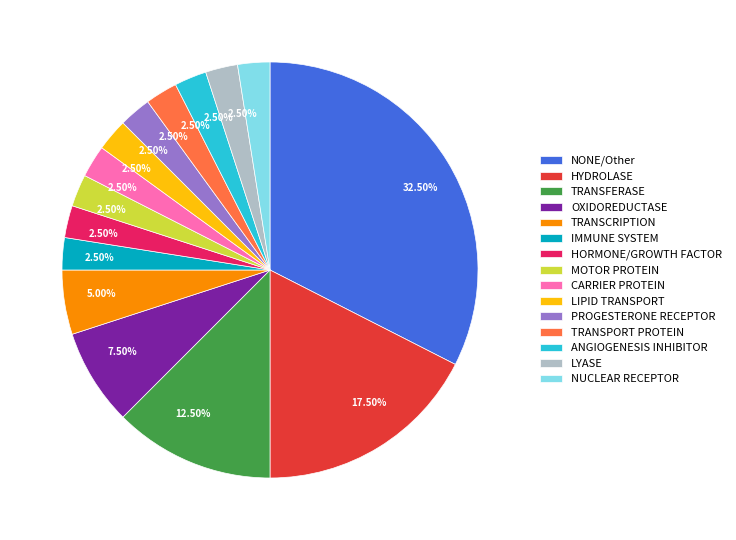

To the nearest percent, what is the difference between the largest and smallest slice percentages?

30%